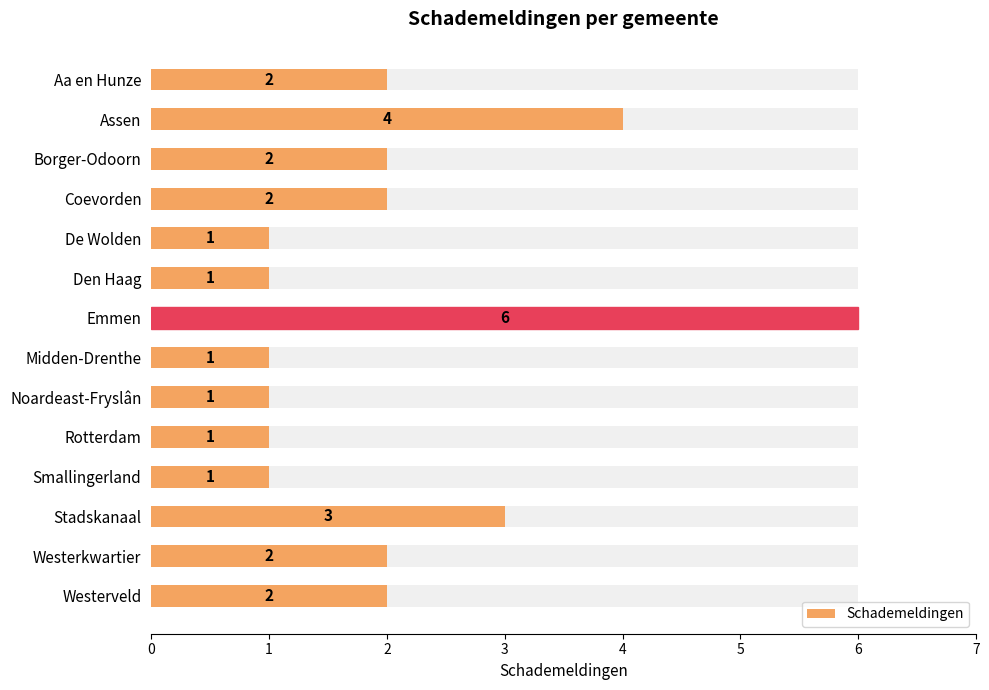

Reading right to left, transcribe all the data shown in this chart.

2	2	3	1	1	1	1	6	1	1	2	2	4	2